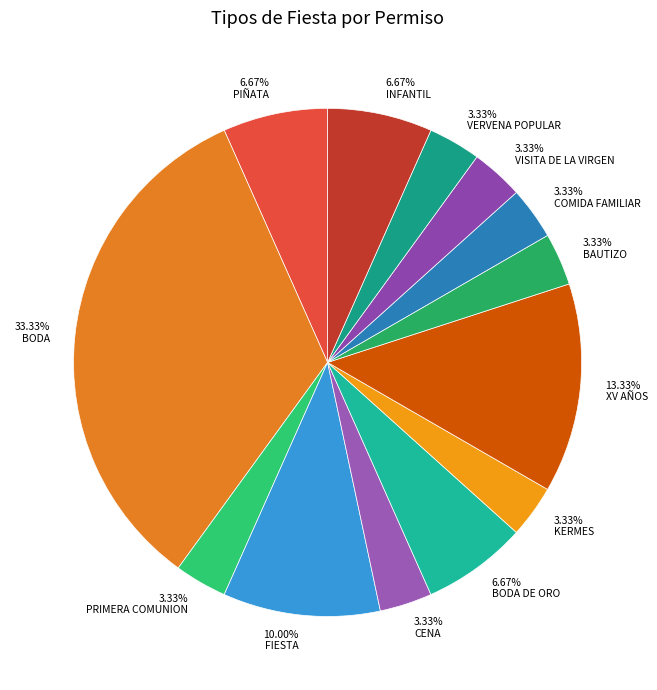

Does PRIMERA COMUNION represent more than half of the total?

No